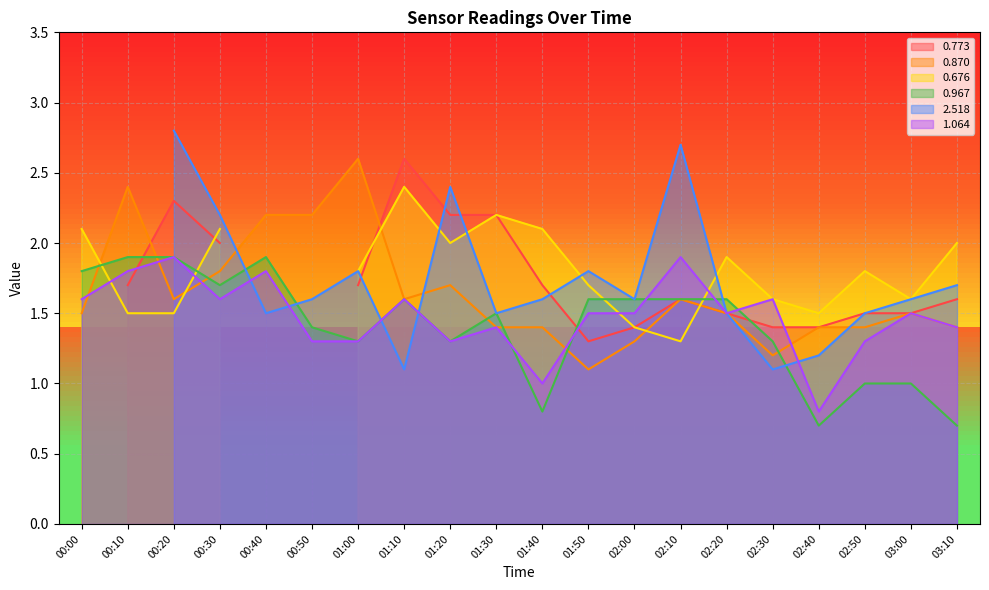

At which label does 0.870 reach its minimum?

01:50